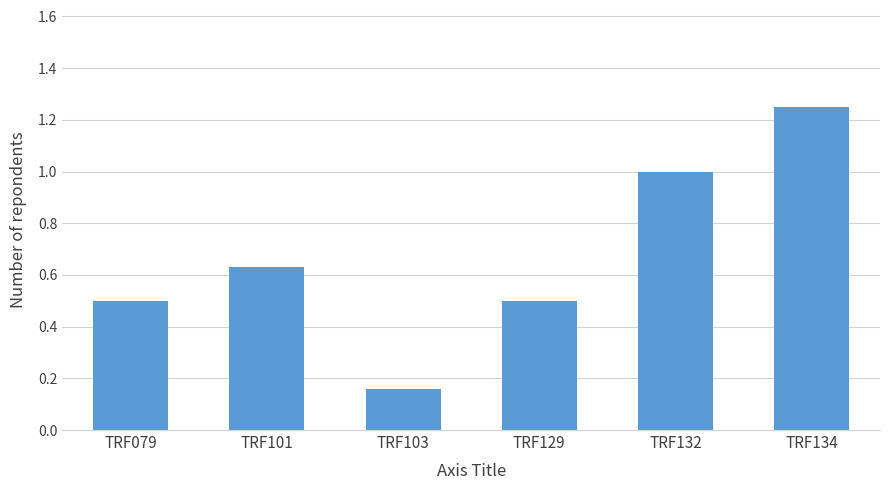

True or false: the data shows 1.9 at TRF134.

False